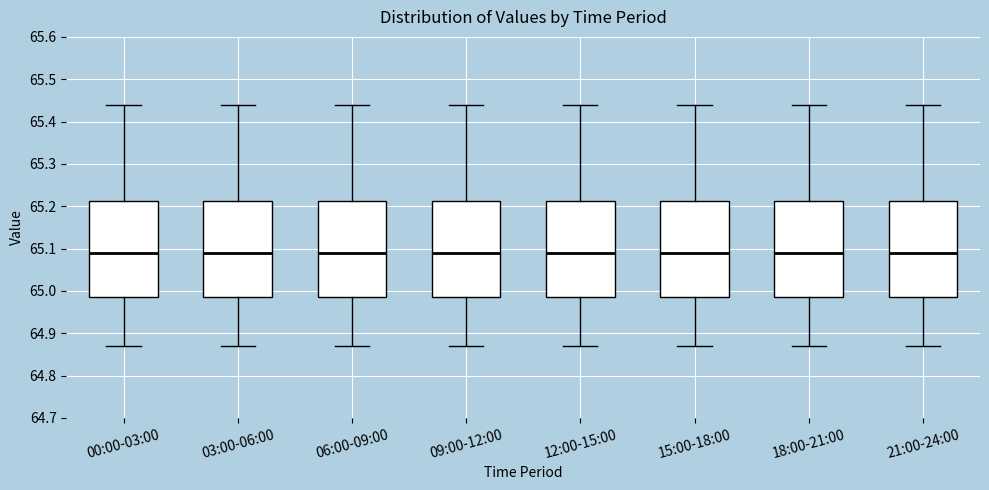

Where is the upper edge of the box for 03:00-06:00 on the y-axis? The values are not printed on the chart, so give them approximately, as read against the axis.

65.21